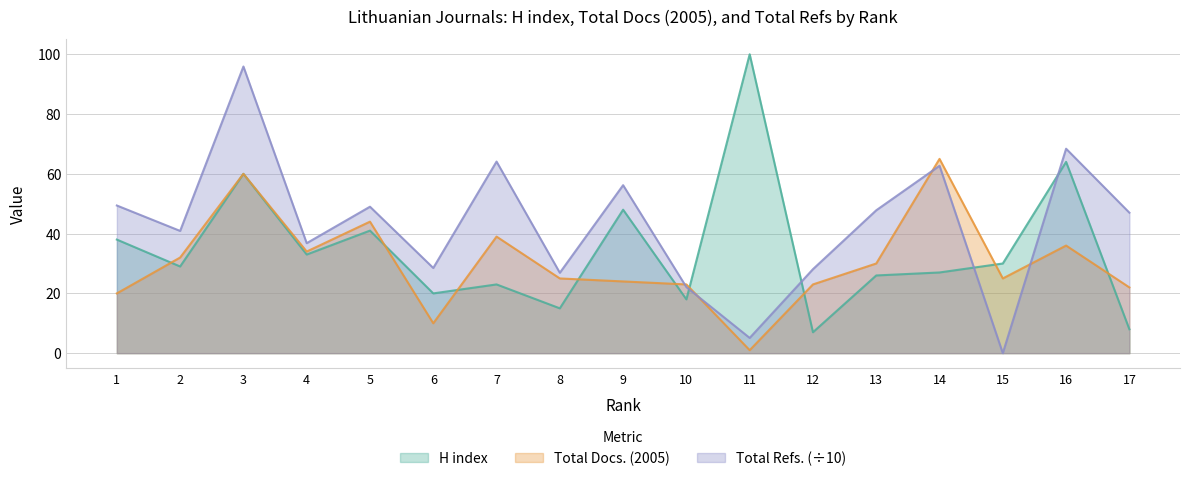

How many interior local peaks does the Total Docs. (2005) series have?

5